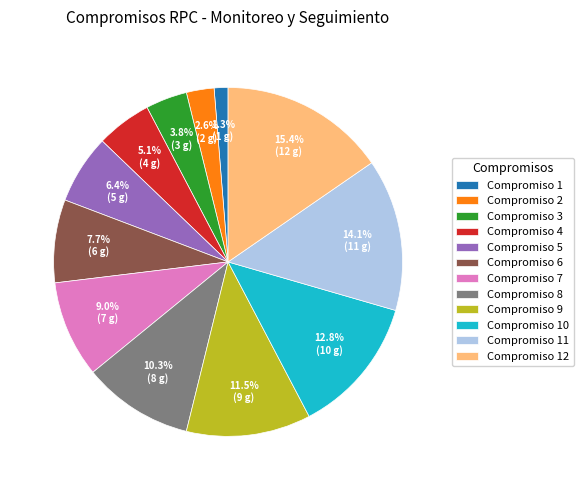

Which category has the smallest portion of the pie?

Compromiso 1